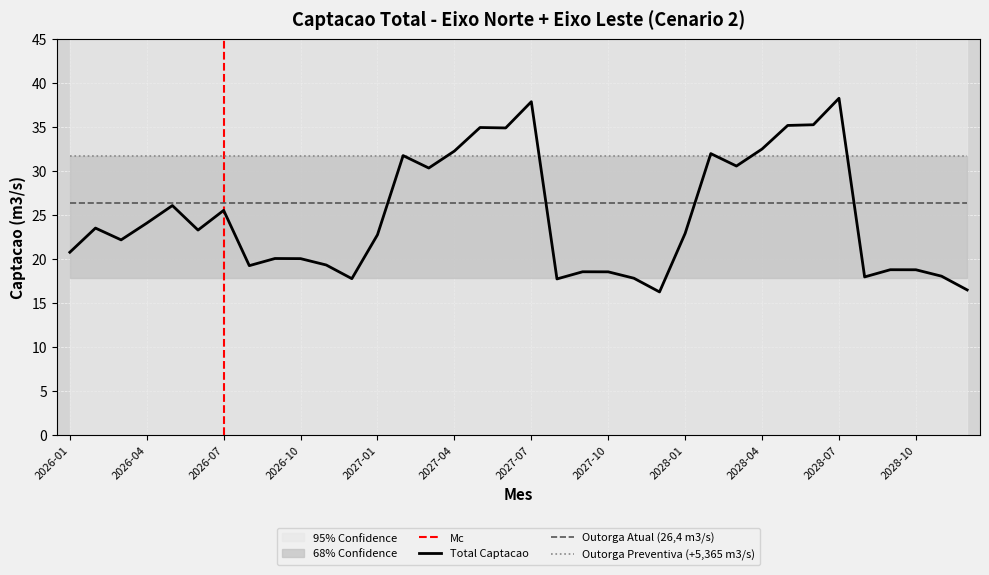

How many times do Outorga Preventiva (+5,365 m3/s) and Total cross each other?

8